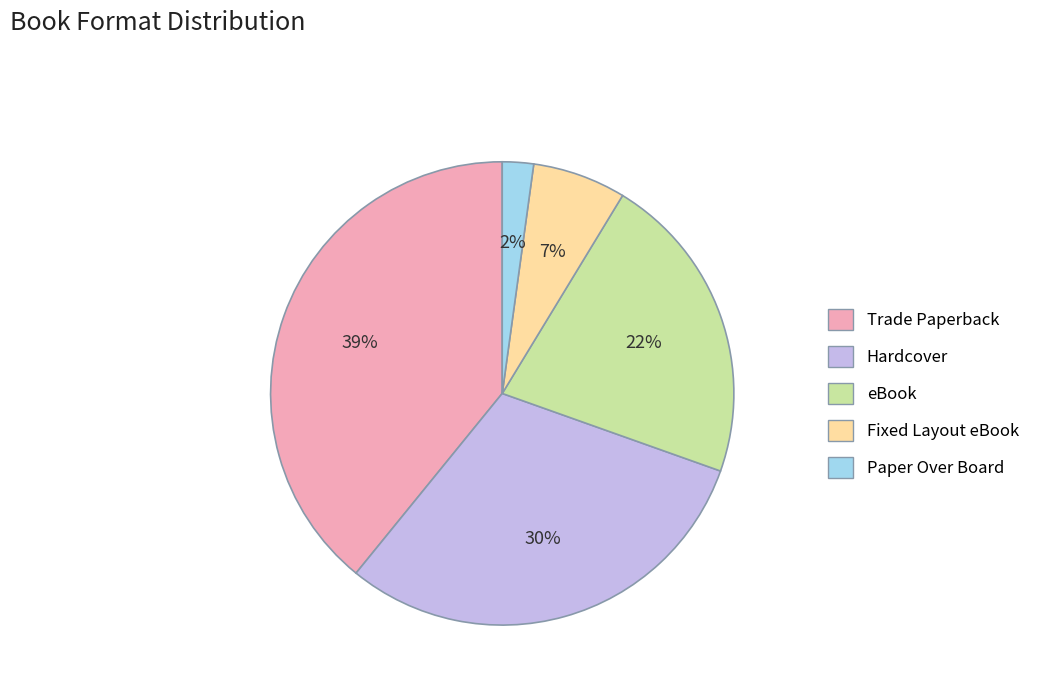

Do eBook and Paper Over Board together represent more than half of the pie?

No